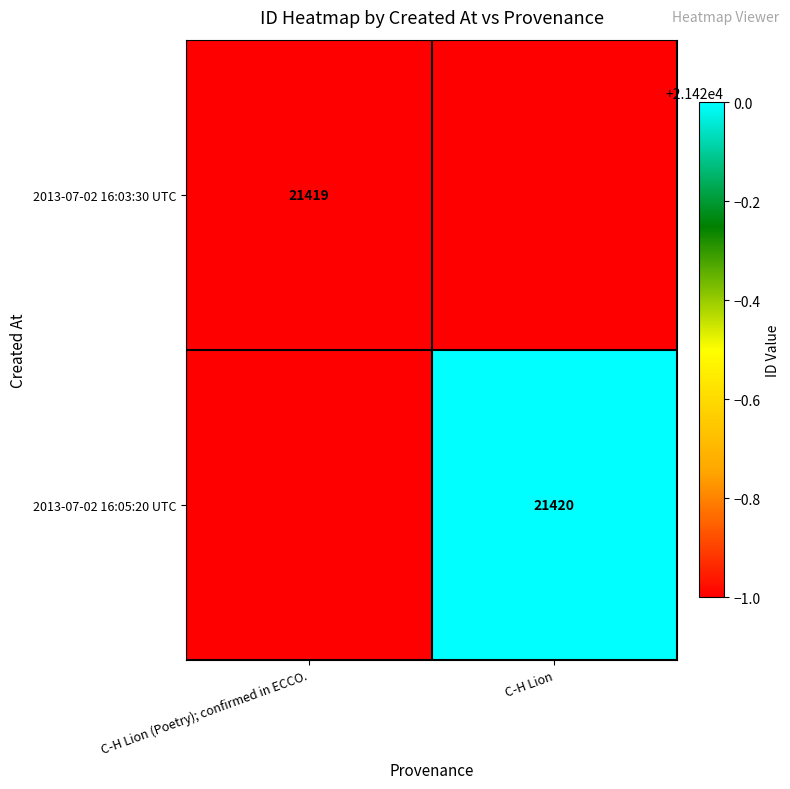

How many categories are shown in the chart?

2